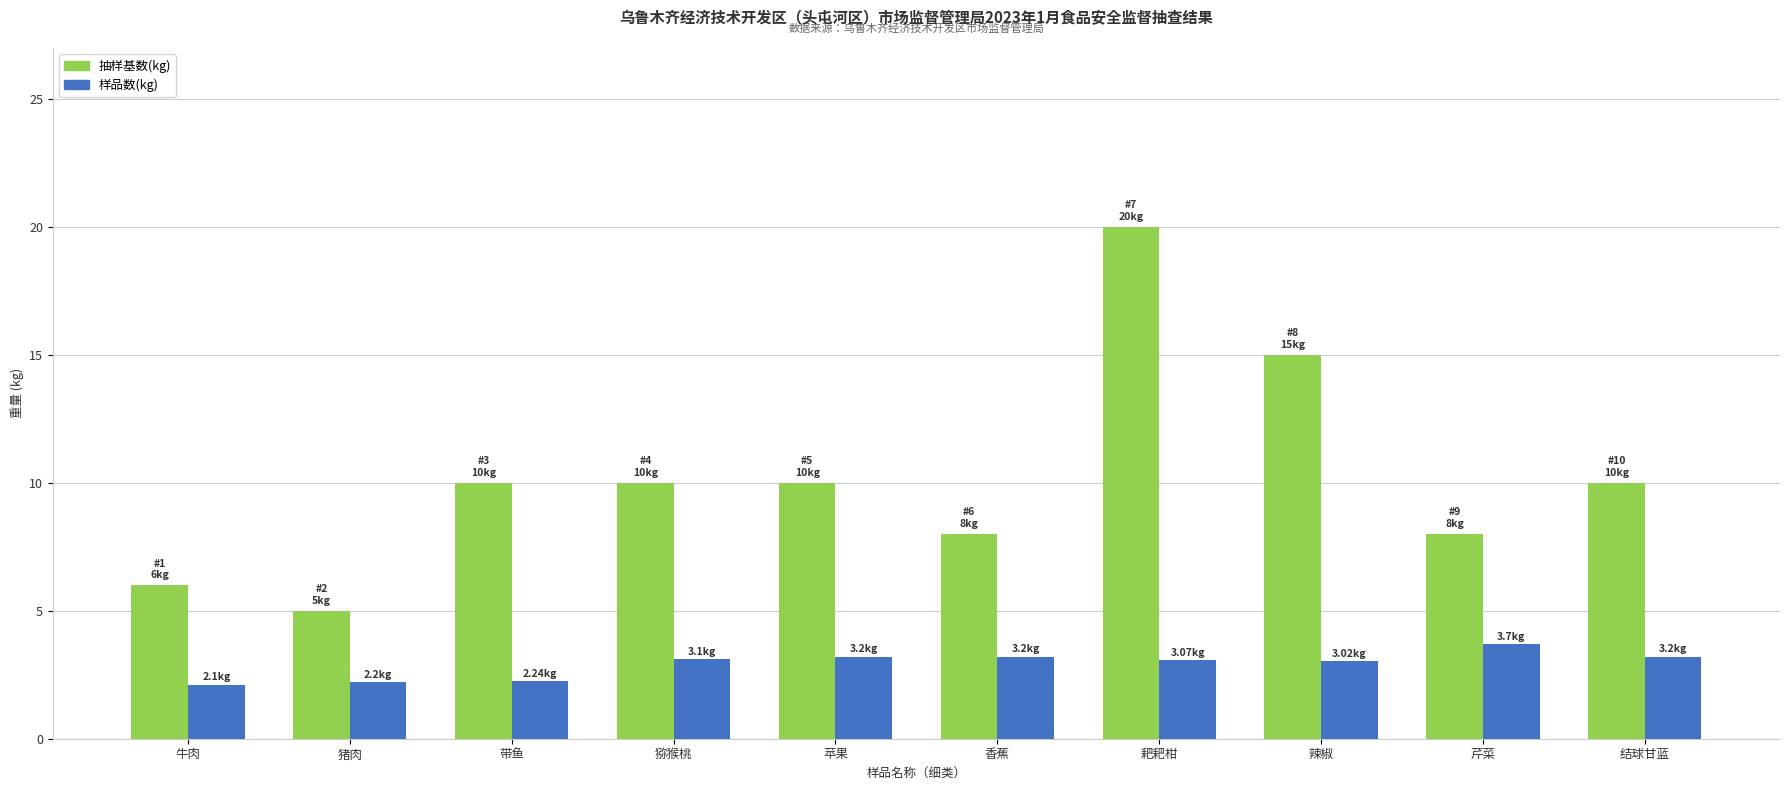

At which category is the sum across all series the highest?

耙耙柑